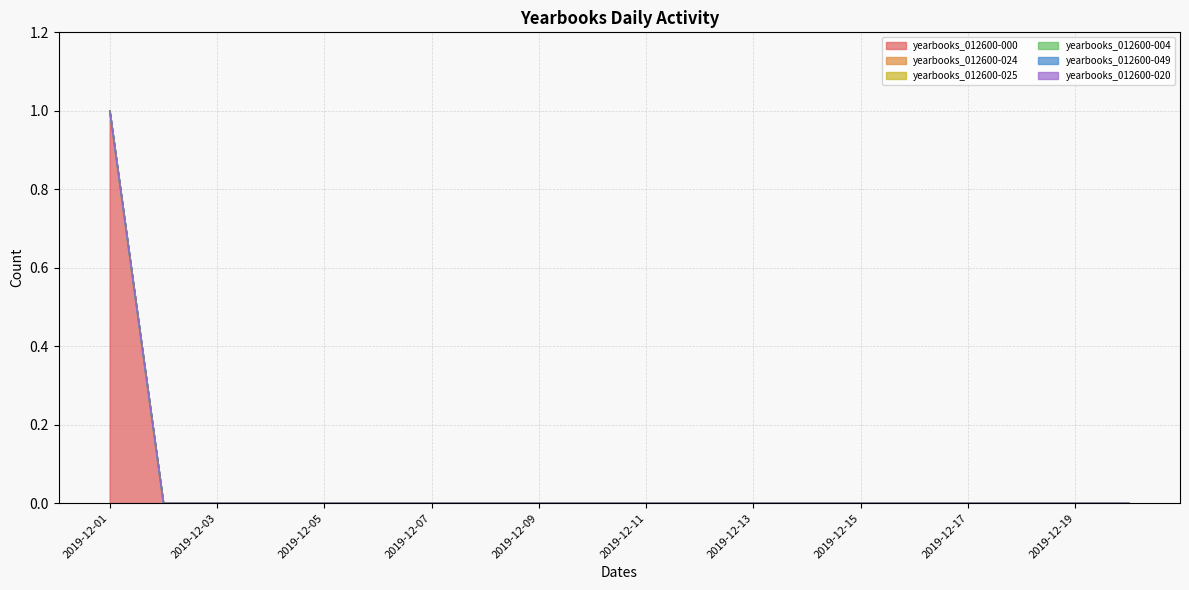

True or false: yearbooks_012600-025 and yearbooks_012600-004 cross at least once.

False